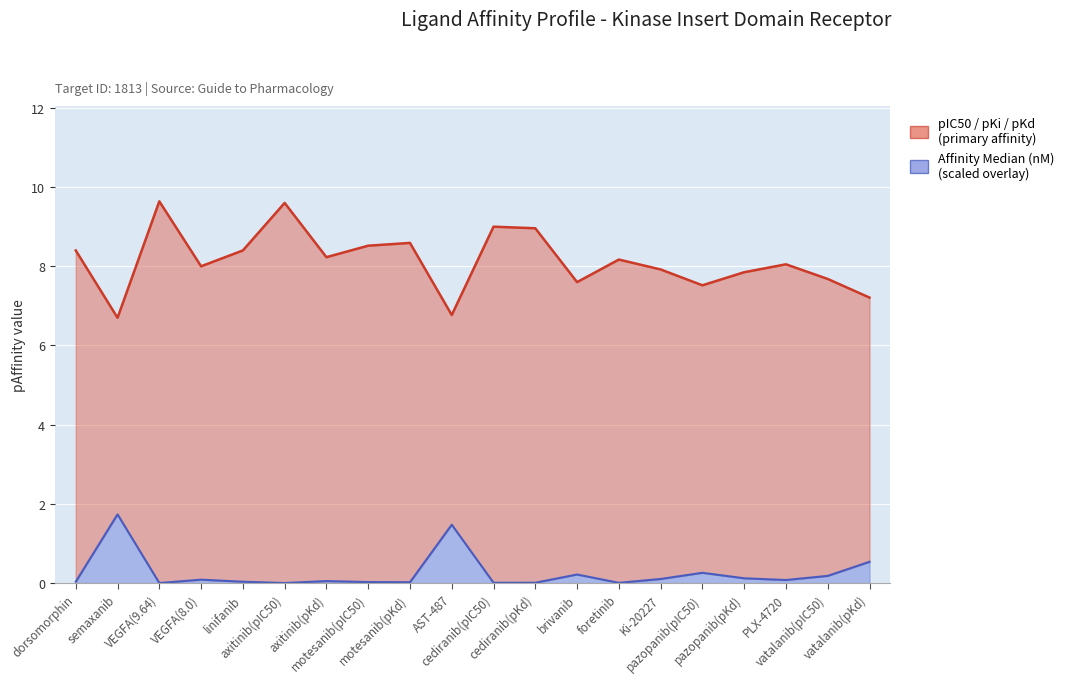

List the labels in order of pIC50 / pKi / pKd (primary) value, smallest first.

semaxanib, AST-487, vatalanib(pKd), pazopanib(pIC50), brivanib, vatalanib(pIC50), pazopanib(pKd), Ki-20227, VEGFA(8.0), PLX-4720, foretinib, axitinib(pKd), dorsomorphin, linifanib, motesanib(pIC50), motesanib(pKd), cediranib(pKd), cediranib(pIC50), axitinib(pIC50), VEGFA(9.64)